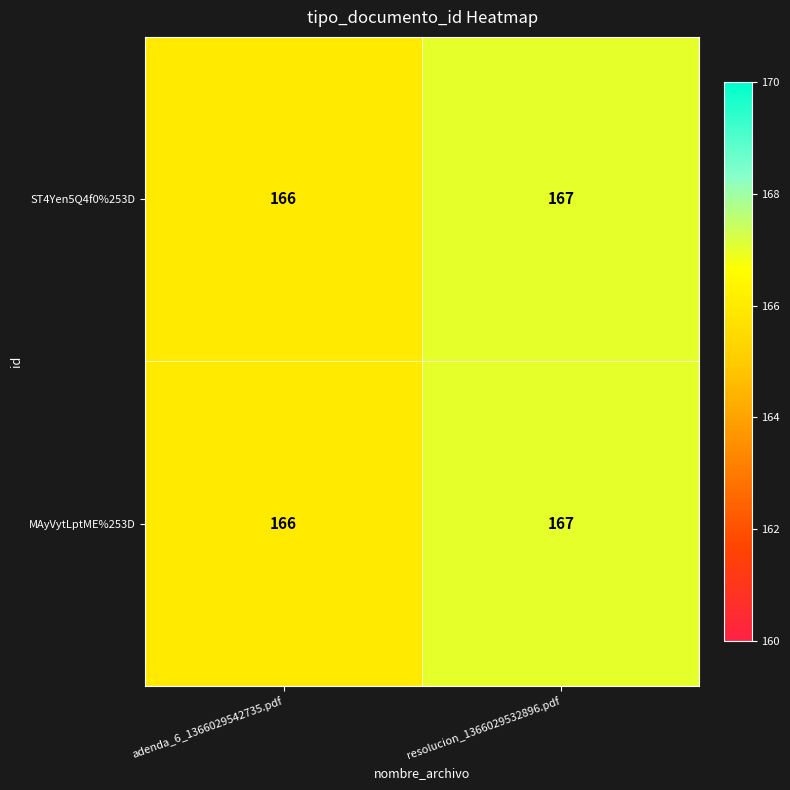

What is the total value across all series at adenda_6_1366029542735.pdf?

332